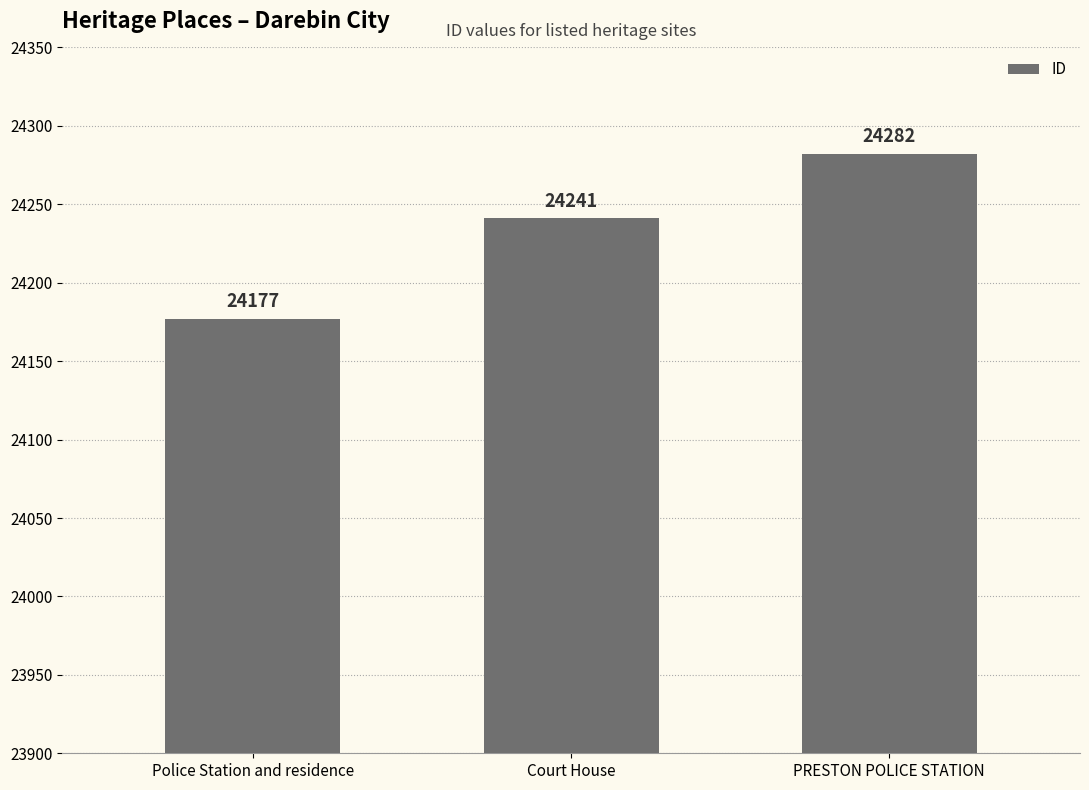

Count the values in the range 24177 to 24282.

3